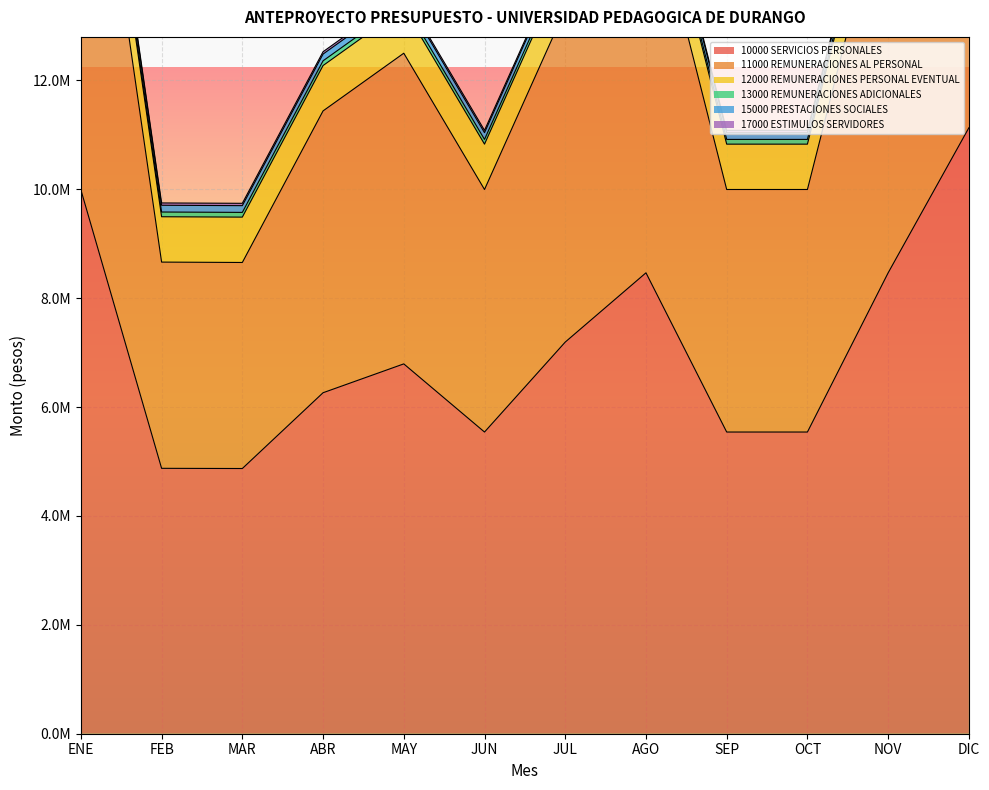

What is the value of the 10000 SERVICIOS PERSONALES point at the 3rd from the left?

4871320